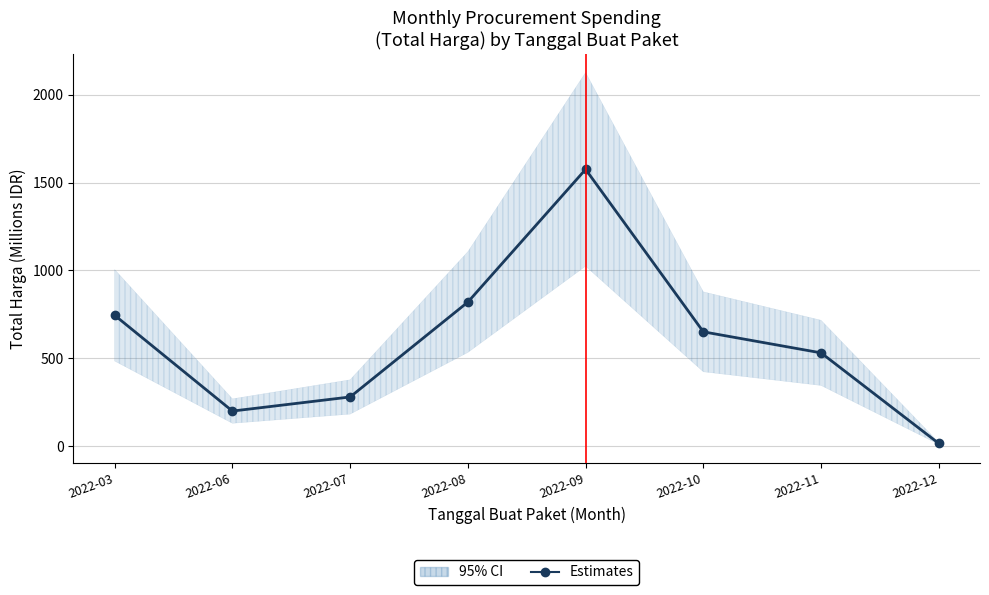

Is it true that the value at 2022-06 is 199.2?

True